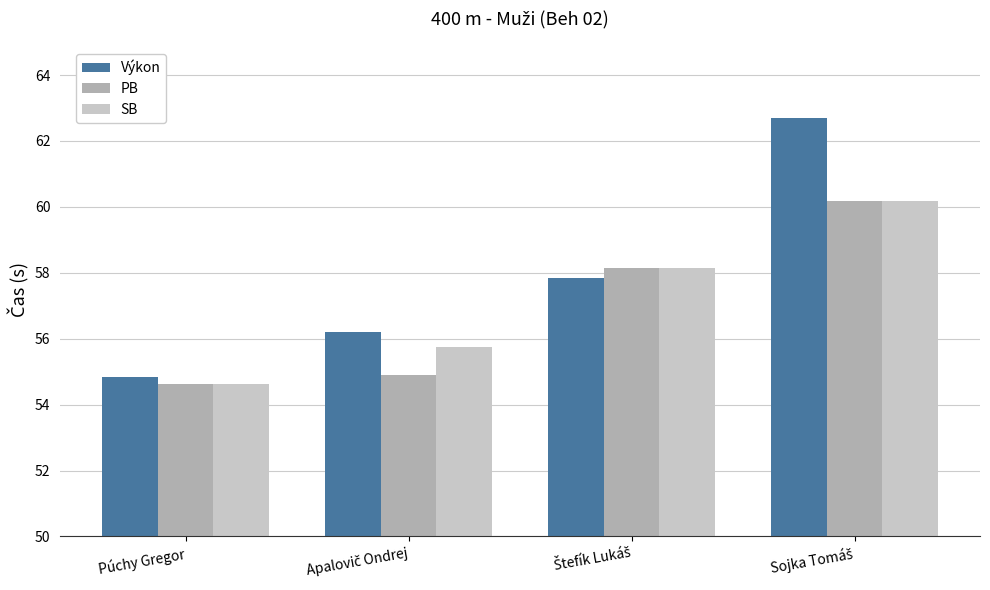

Are the bars grouped side by side (vs. stacked)?

Yes